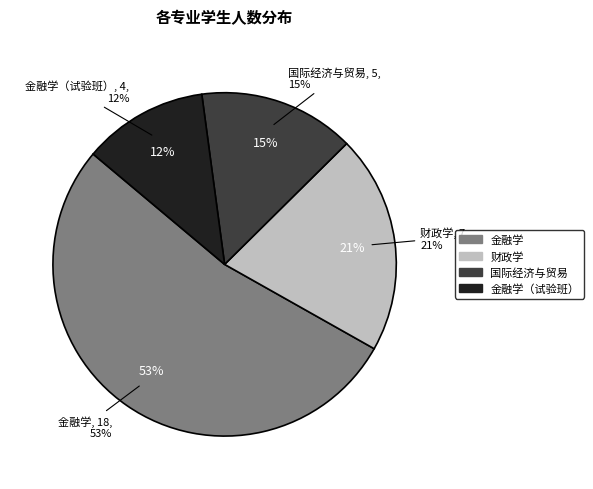

To the nearest percent, what is the combined percentage of 财政学 and 金融学（试验班）?

32%